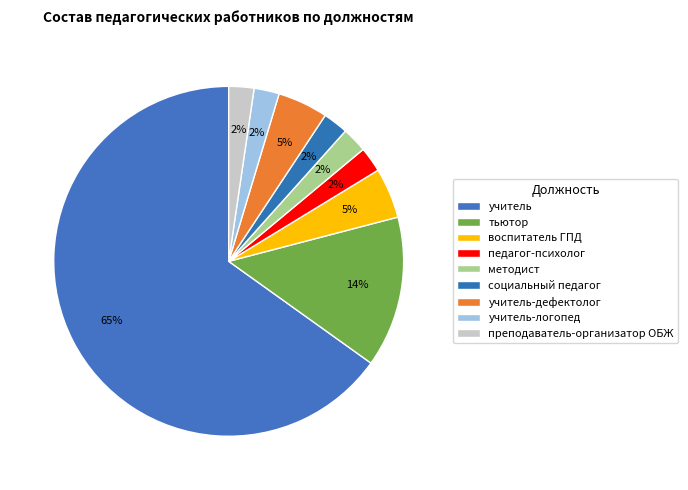

What percentage is the социальный педагог slice, to the nearest percent?

2%